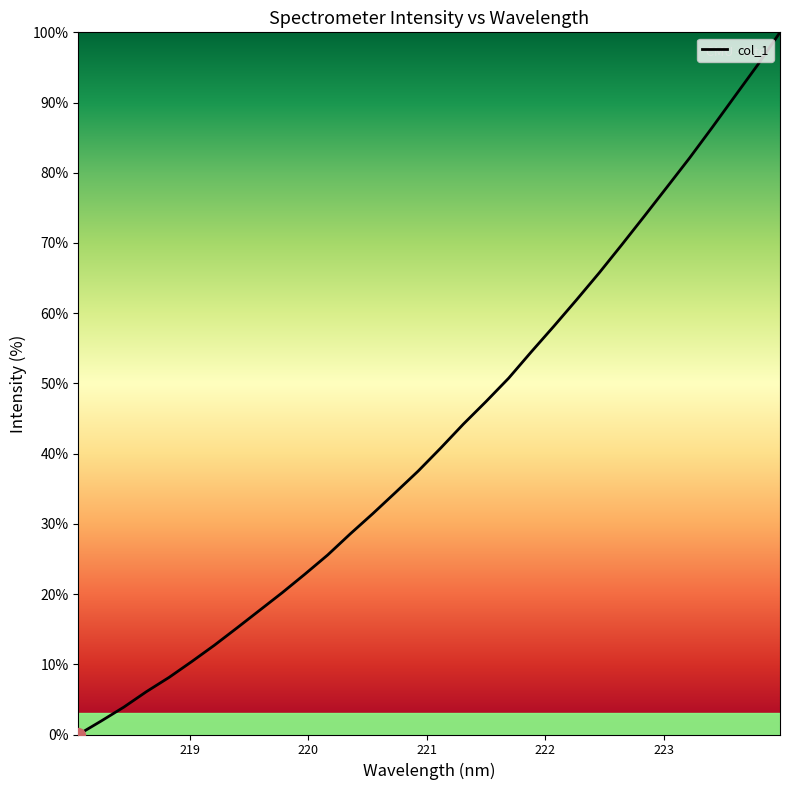

Is this an area chart (filled region under the line)?

No